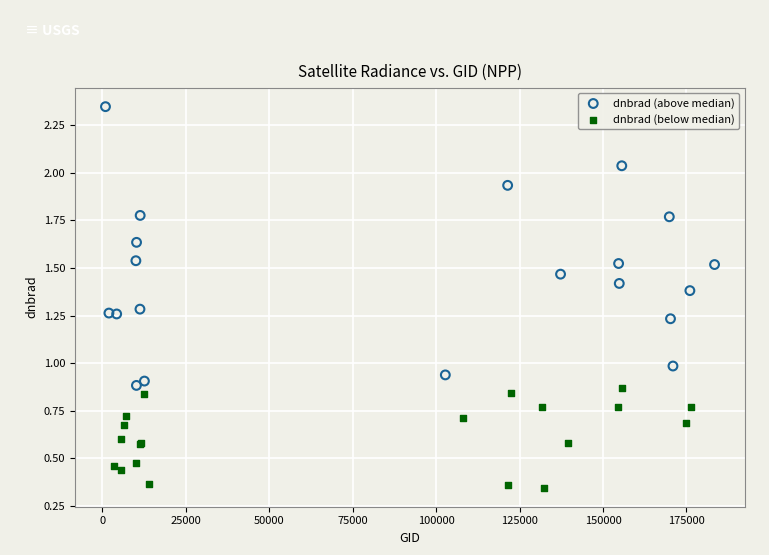

Which series has the largest Y range (max minus min)?

dnbrad (above median)